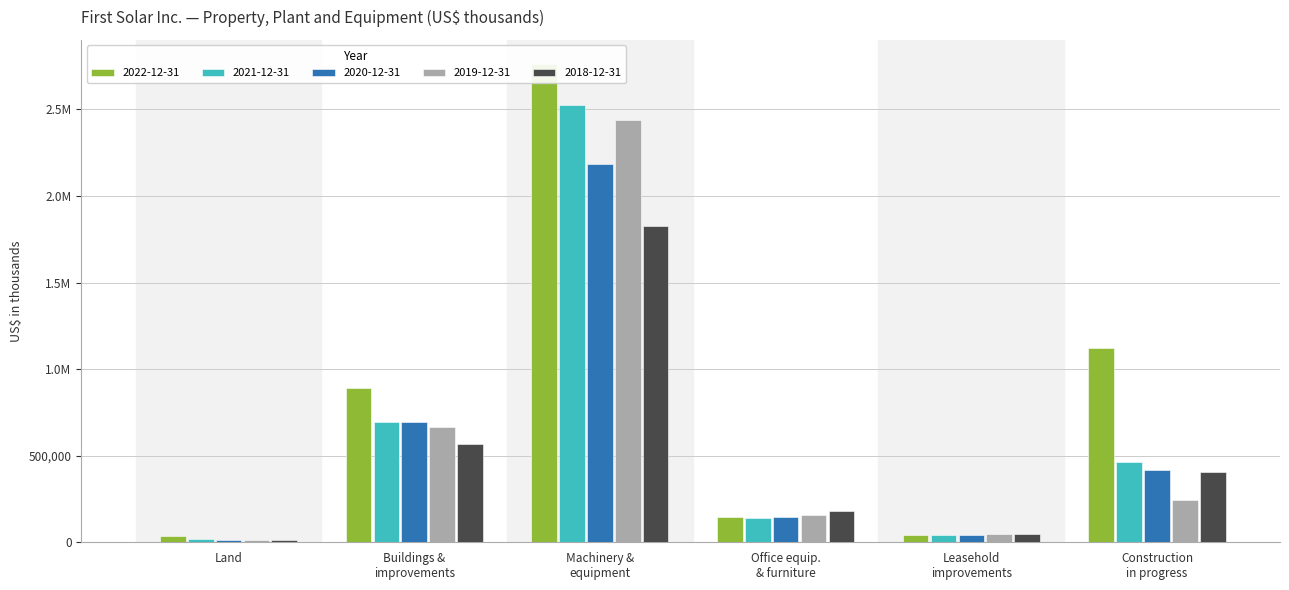

What is the difference between the highest and lowest values at Construction in progress?

878831